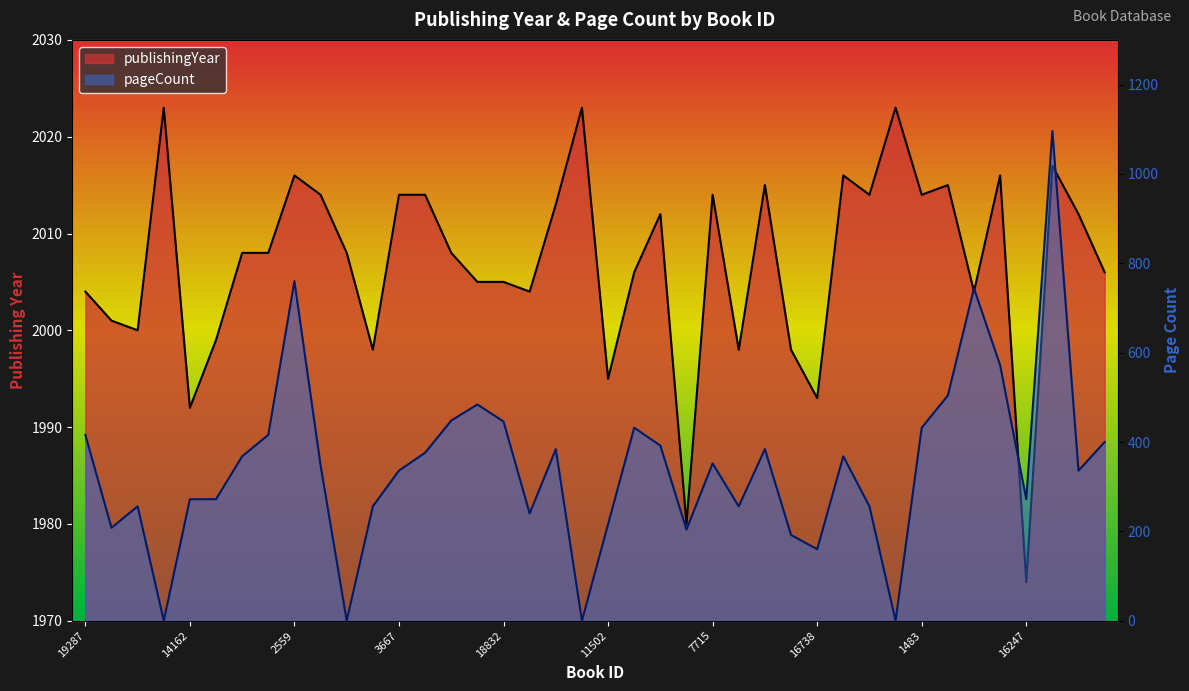

Does the chart have visible grid lines?

No